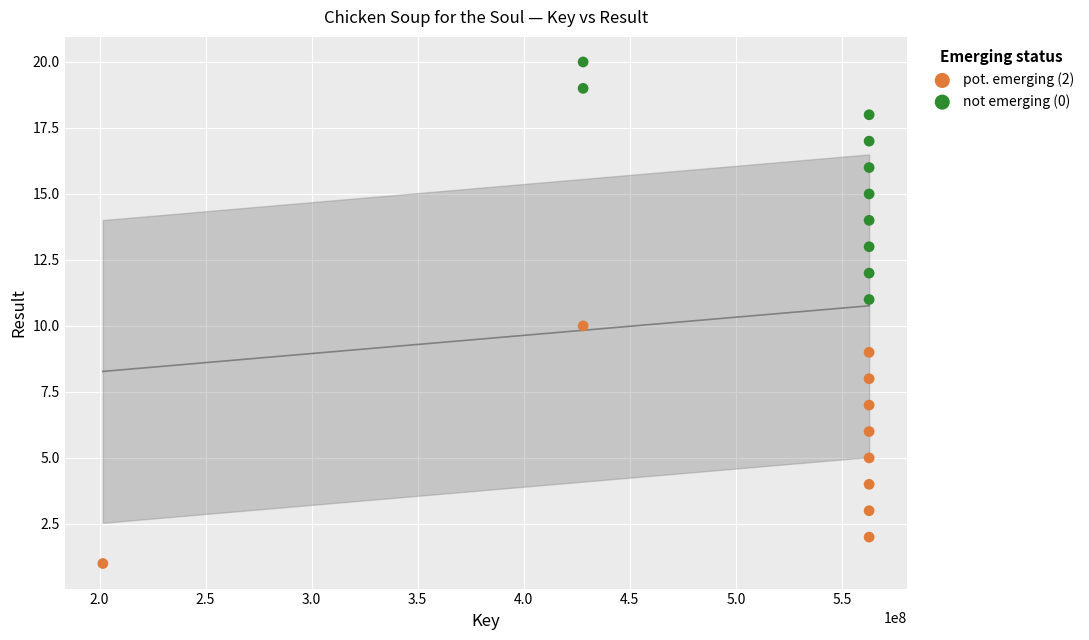

What are all the series names shown in the legend?

pot. emerging (2), not emerging (0)